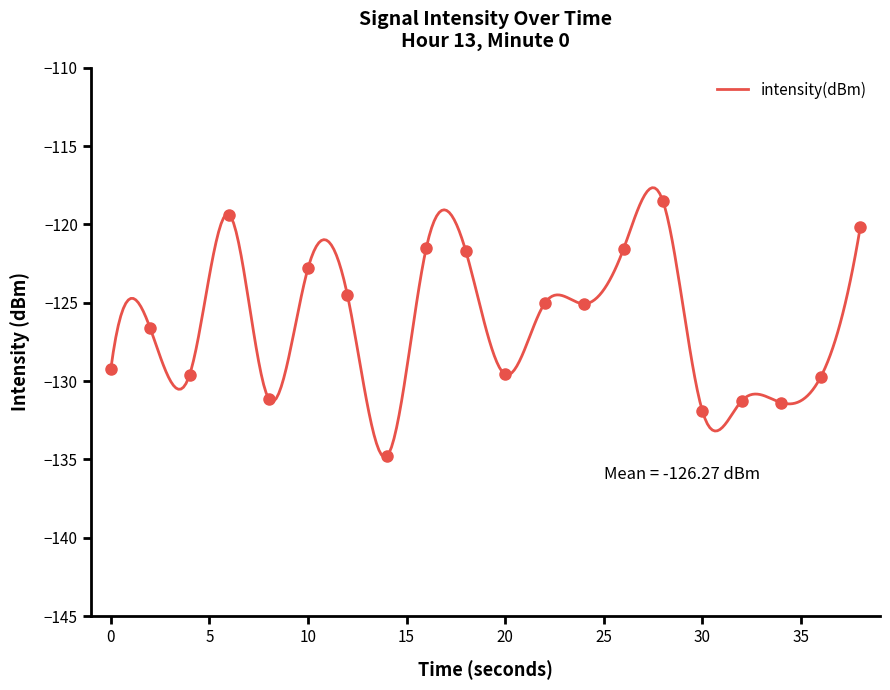

What is the minimum value for intensity(dBm)?

-134.8